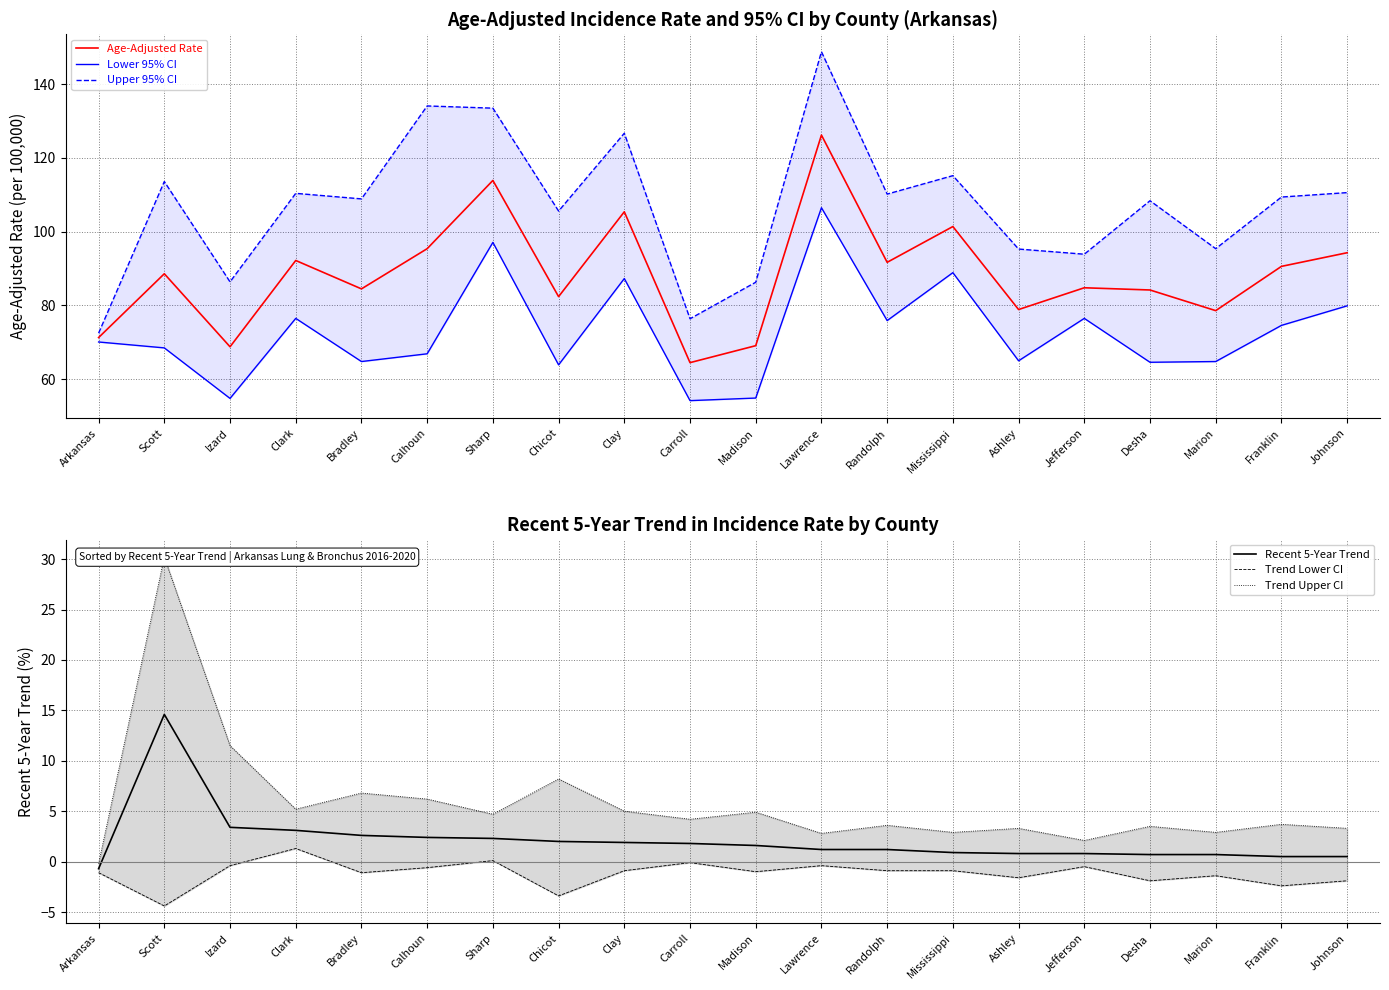

How many interior local valleys does the Trend Upper CI series have?

7